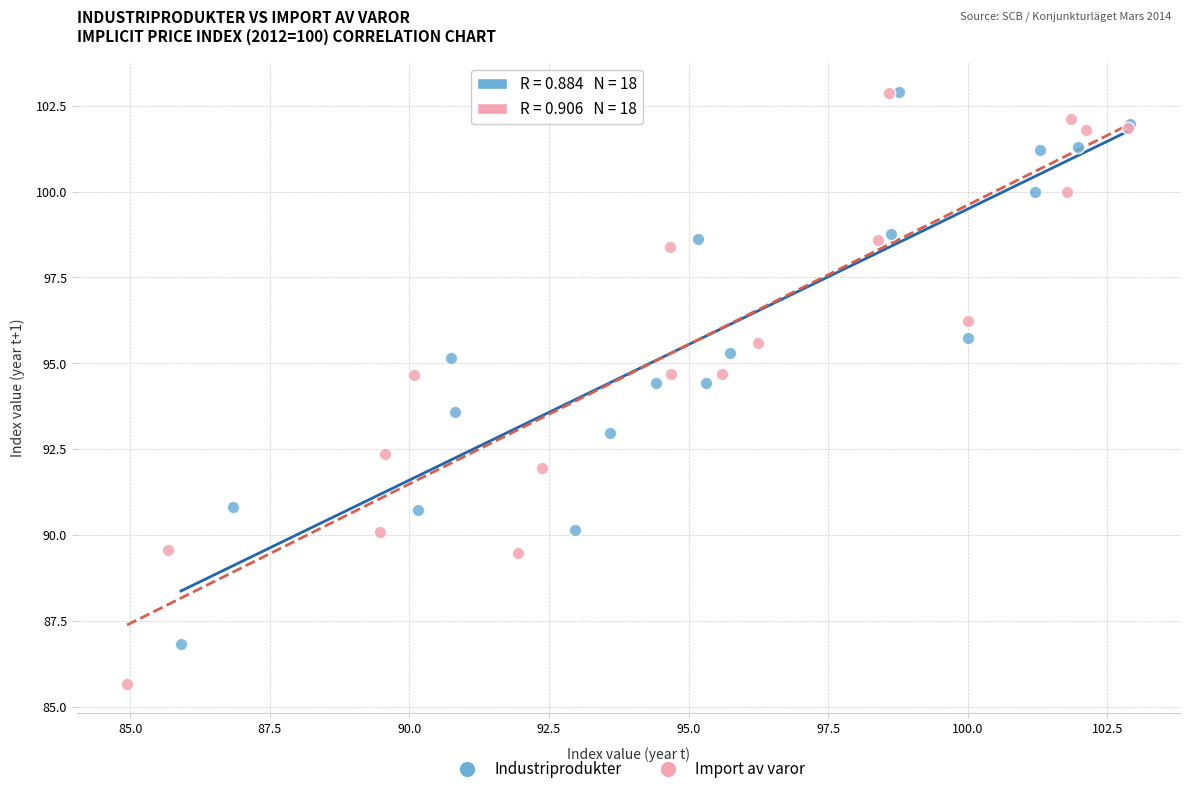

Which series contains the lowest Y value?

Import av varor